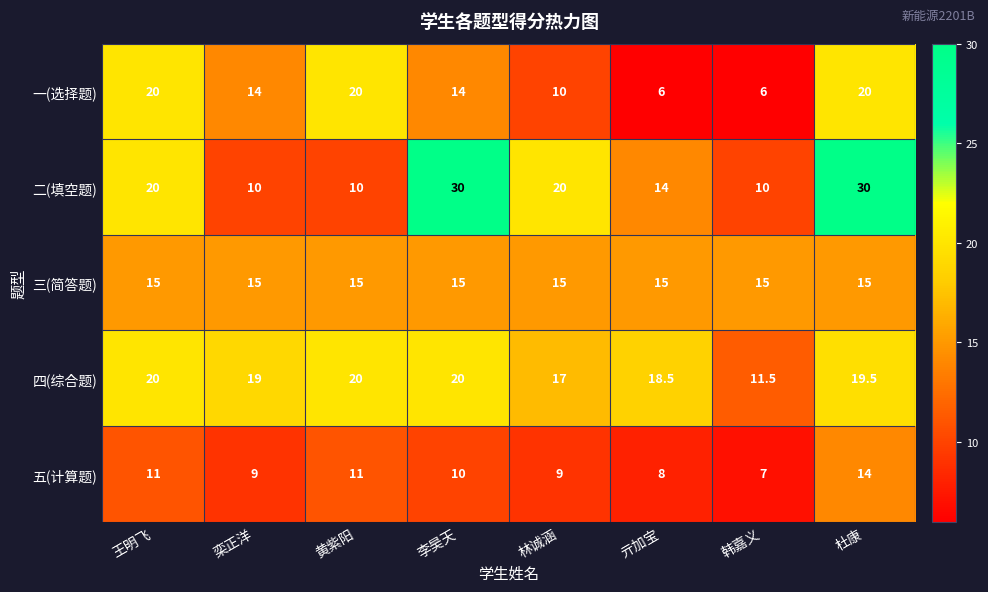

At 李昊天, list the series in order from smallest to largest.

五(计算题), 一(选择题), 三(简答题), 四(综合题), 二(填空题)